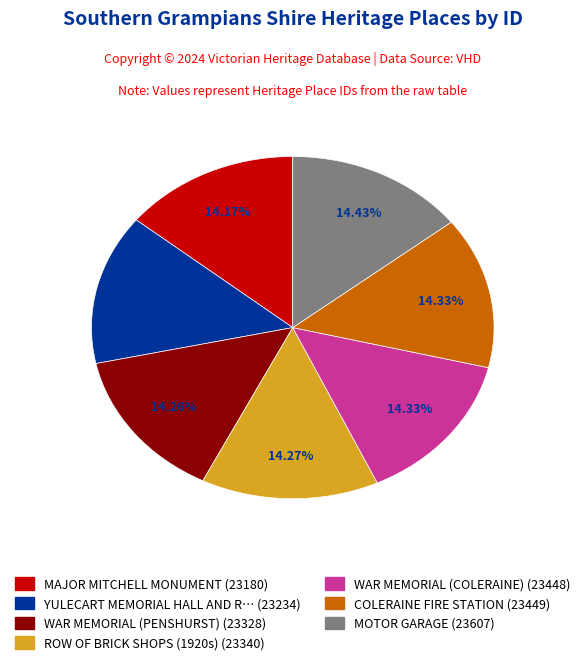

Is there a majority slice in this chart?

No